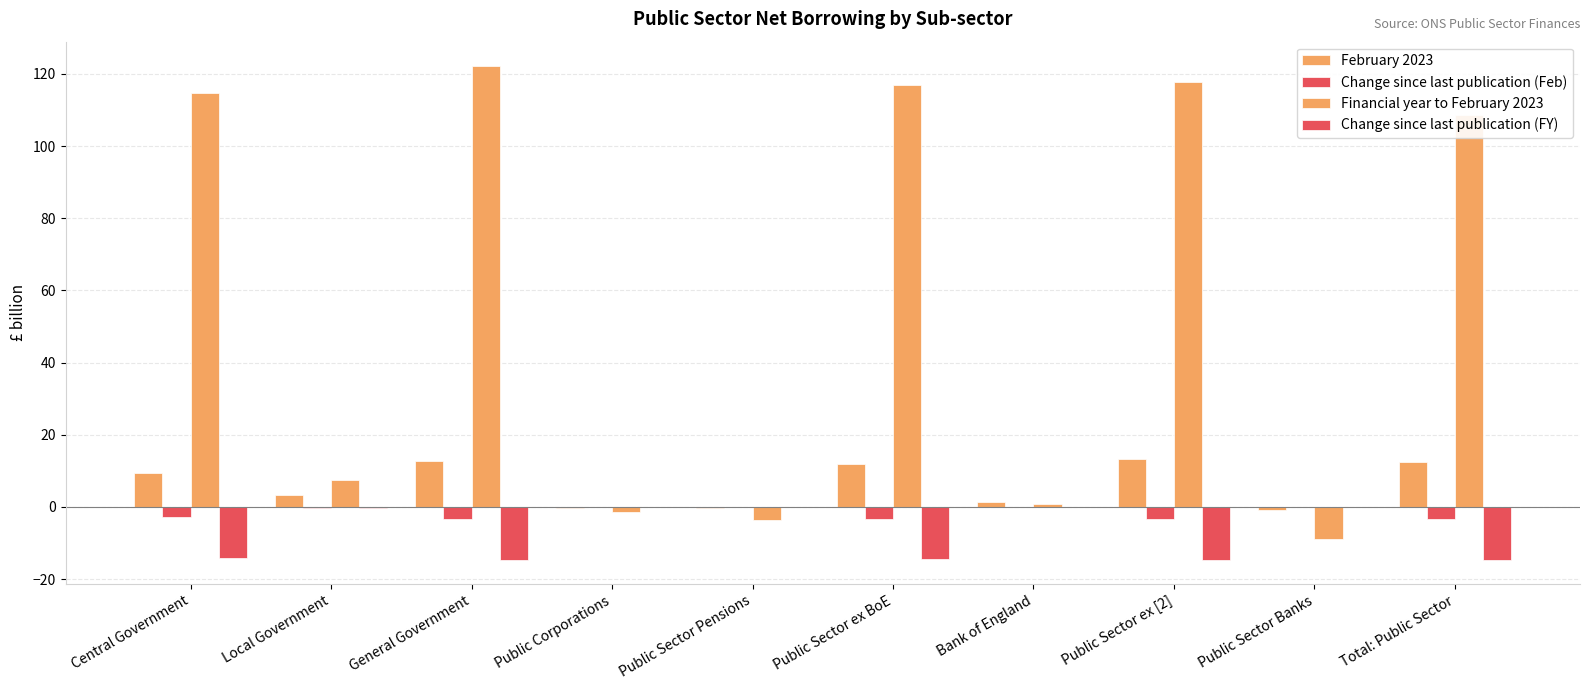

The Financial year to February 2023 series shows -5.1 at Public Sector Pensions. True or false?

False